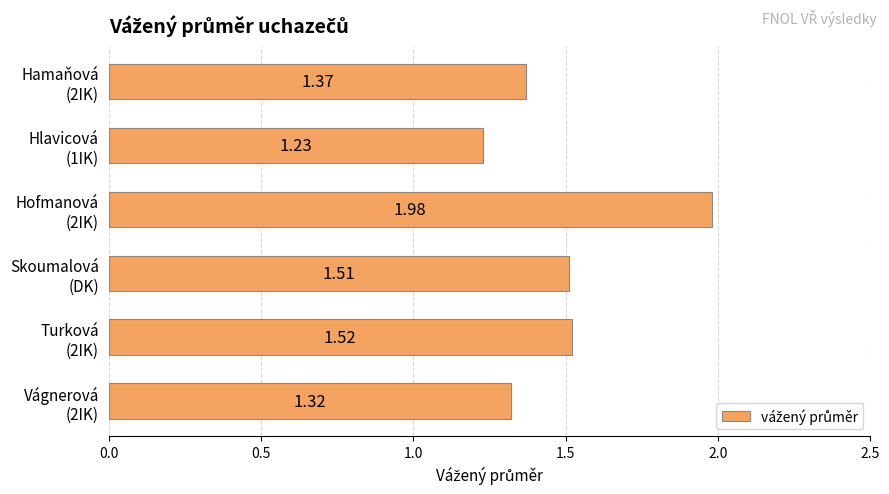

What is the sum of all values?

8.9